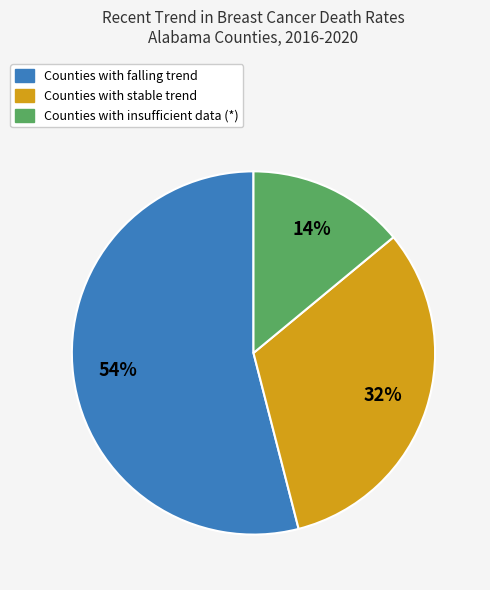

Which category has the smallest portion of the pie?

Counties with insufficient data (*)